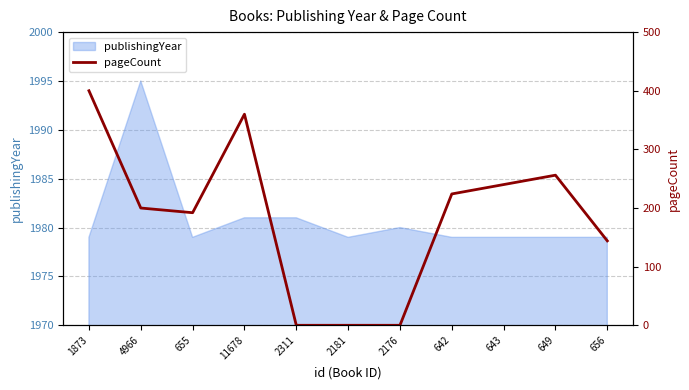

Where is the first local minimum?

655